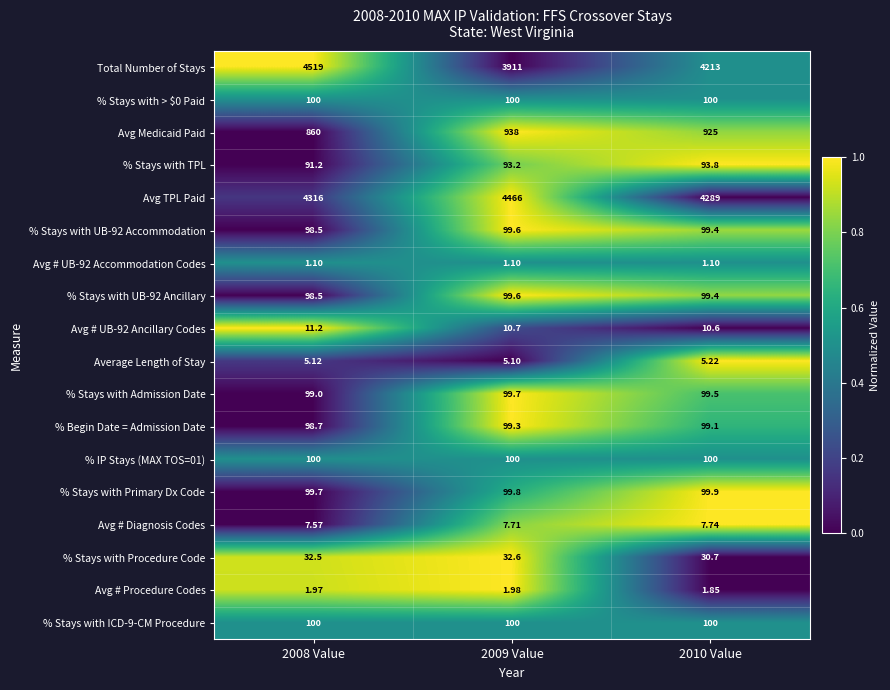

Which series changed the most between 2008 Value and 2010 Value?

Total Number of Stays